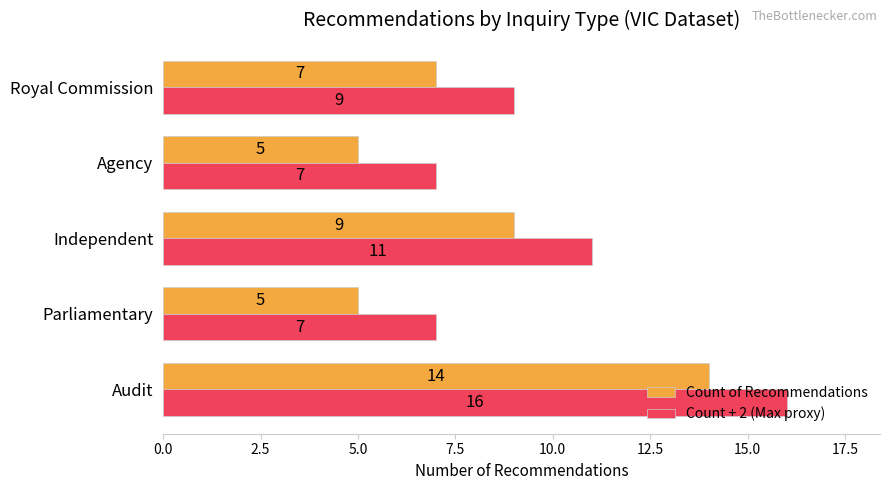

True or false: Count of Recommendations has a value of 8 at Audit.

False